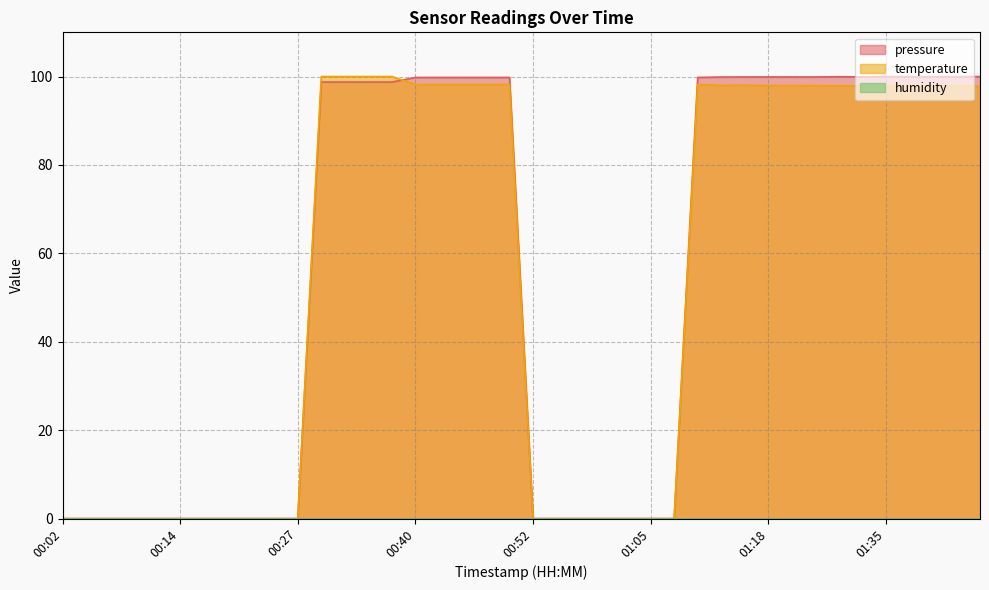

What is the approximate value of temperature at 00:45?

98.2